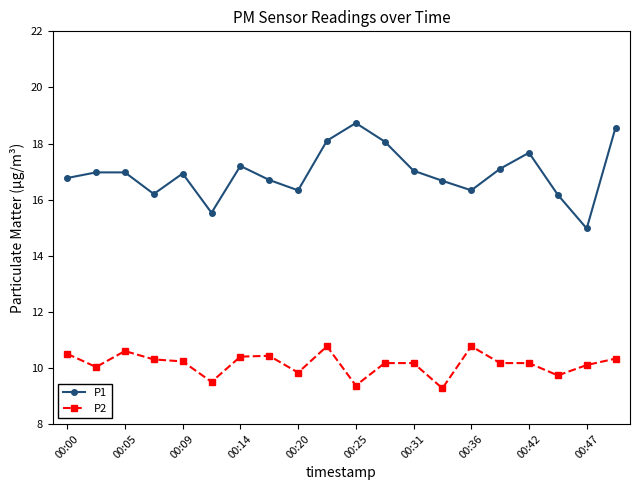

True or false: P2 and P1 cross at least once.

False